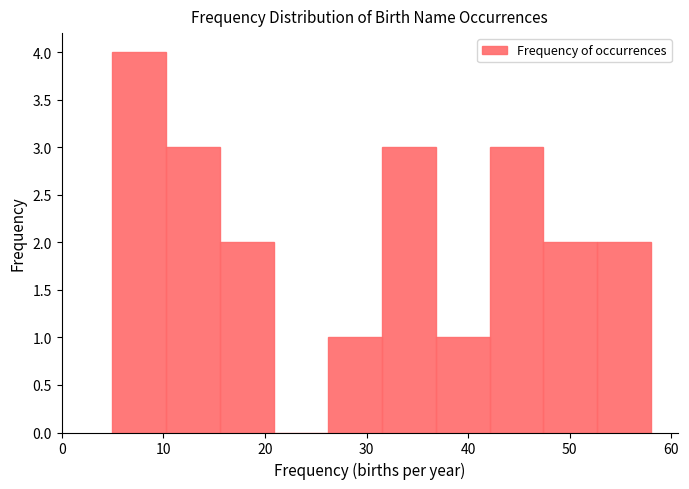

Reading left to right, transcribe this chart: for each bar, give the range it covers on the x-axis and its height. Neither the bar edges nor the heights are printed on the chart, so give them approximately, as read against the axes.

5.0 to 10.3: 4
10.3 to 15.6: 3
15.6 to 20.9: 2
20.9 to 26.2: 0
26.2 to 31.5: 1
31.5 to 36.8: 3
36.8 to 42.1: 1
42.1 to 47.4: 3
47.4 to 52.7: 2
52.7 to 58.0: 2